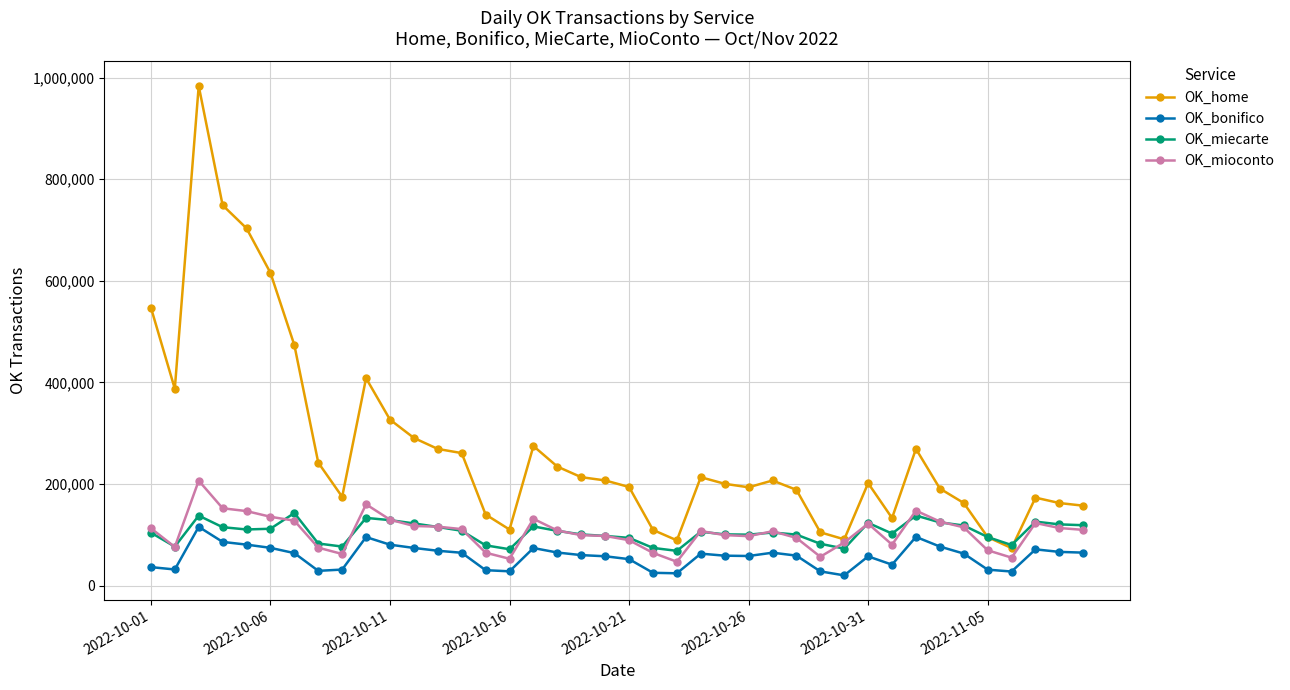

What is the lowest value of the OK_mioconto series?

46890